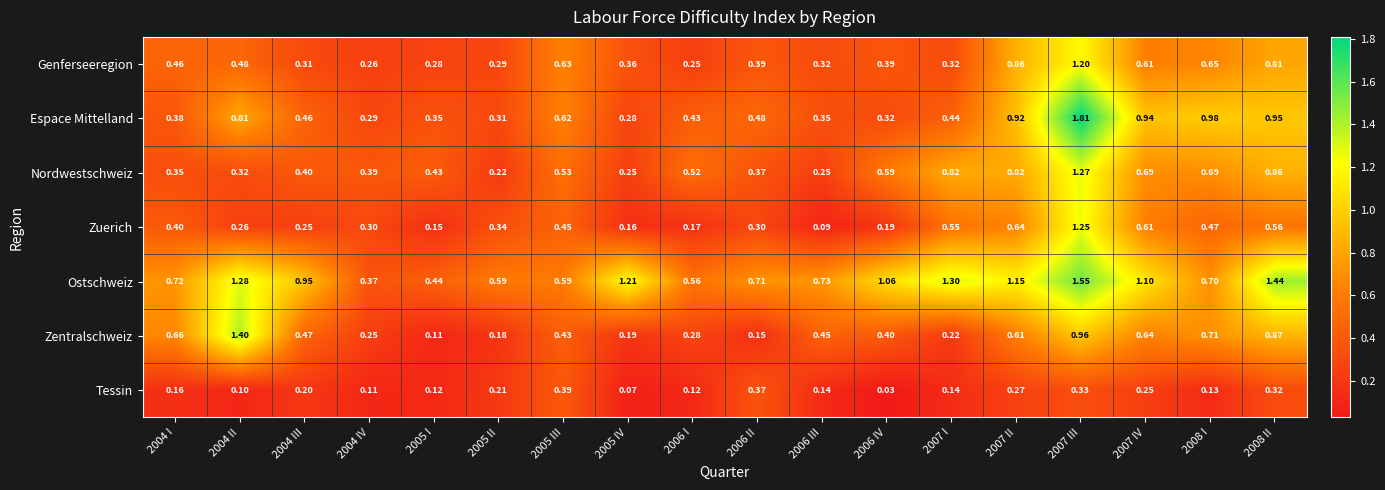

Which series has the largest total across all categories?

Ostschweiz